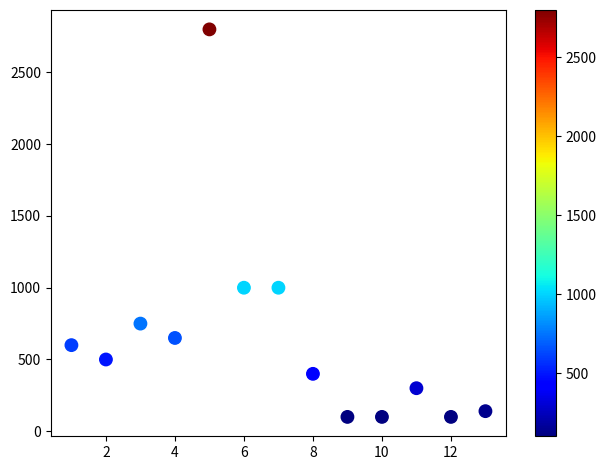

What is the range of Y values (max minus min)?

2700